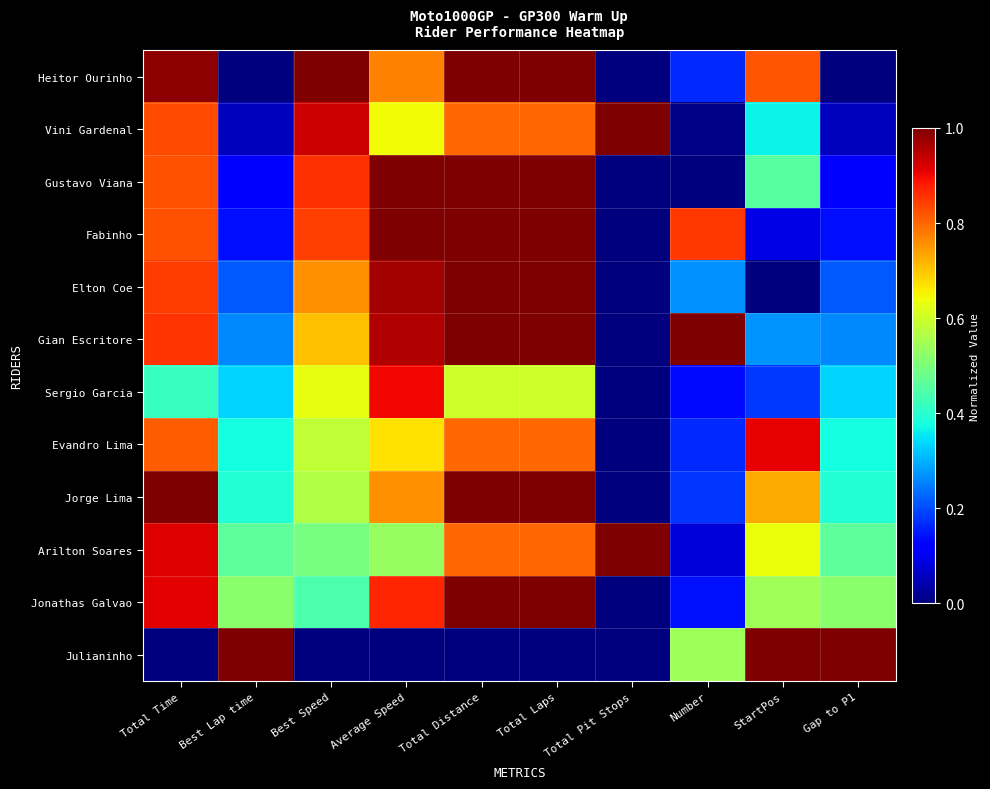

What is the spread (max minus min) of values at Average Speed?

1.0